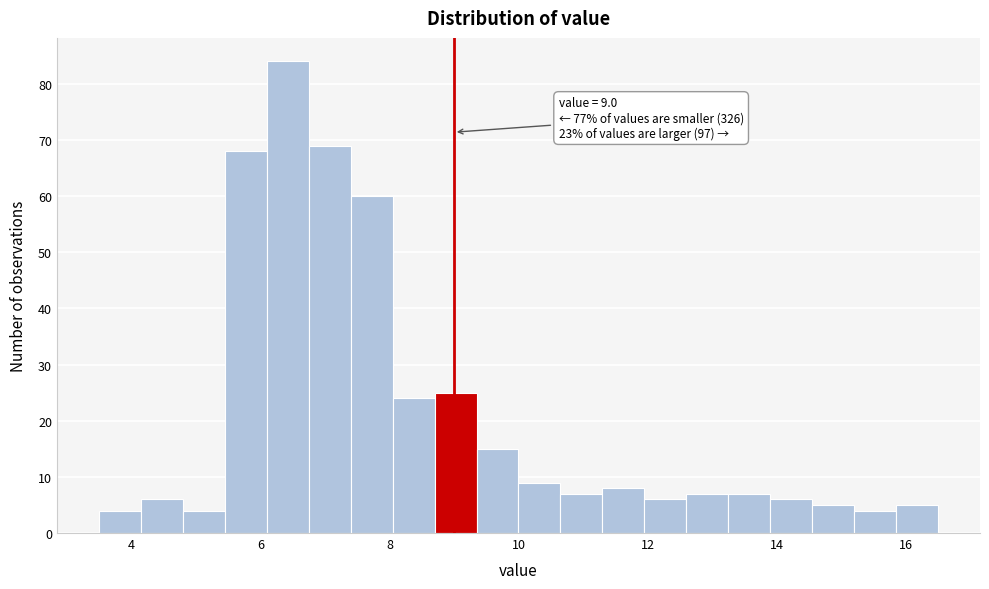

Around what value on the x-axis is the tallest bar? Give the approximate position of its centre, as read against the axis.

6.4